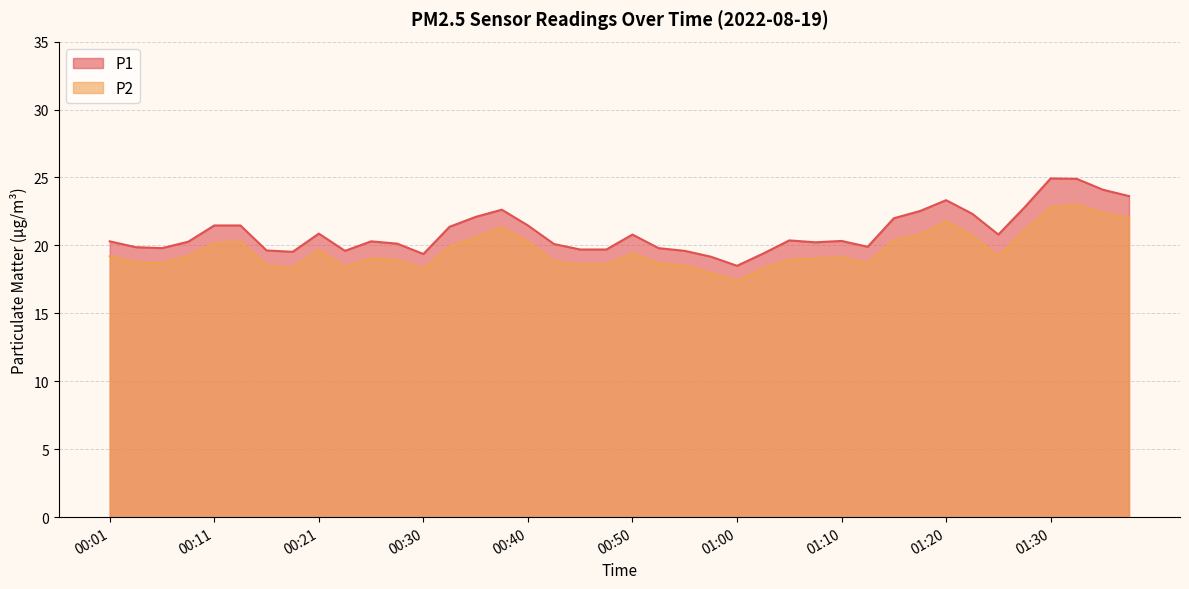

Reading left to right, transcribe all the data shown in this chart.

P1: 20.3	19.9	19.8	20.3	21.5	21.5	19.6	19.5	20.9	19.6	20.3	20.1	19.4	21.4	22.1	22.6	21.5	20.1	19.7	19.7	20.8	19.8	19.6	19.2	18.5	19.4	20.4	20.2	20.3	19.9	22.0	22.5	23.3	22.3	20.8	22.8	24.9	24.9	24.1	23.6
P2: 19.2	18.8	18.7	19.2	20.2	20.3	18.5	18.3	19.7	18.4	19.1	18.9	18.3	19.9	20.6	21.3	20.3	18.8	18.6	18.6	19.4	18.7	18.5	18.0	17.4	18.3	19.0	19.0	19.1	18.7	20.4	20.8	21.8	20.7	19.2	21.1	22.8	23.0	22.4	22.0